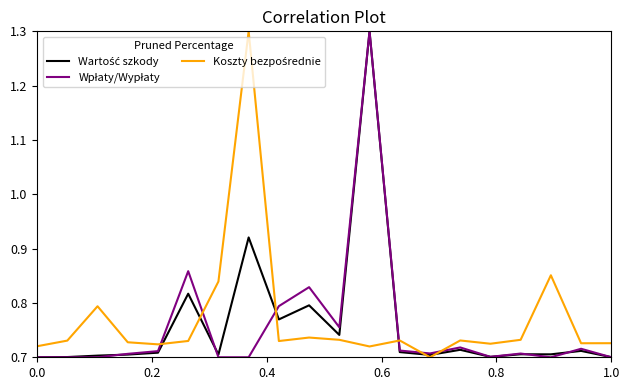

Reading left to right, extract all data points from this chart.

Wartość szkody: 0.7	0.7	0.7	0.7	0.7	0.8	0.7	0.9	0.8	0.8	0.7	1.3	0.7	0.7	0.7	0.7	0.7	0.7	0.7	0.7
Wpłaty/Wypłaty: 0.7	0.7	0.7	0.7	0.7	0.9	0.7	0.7	0.8	0.8	0.8	1.3	0.7	0.7	0.7	0.7	0.7	0.7	0.7	0.7
Koszty bezpośrednie: 0.7	0.7	0.8	0.7	0.7	0.7	0.8	1.3	0.7	0.7	0.7	0.7	0.7	0.7	0.7	0.7	0.7	0.9	0.7	0.7